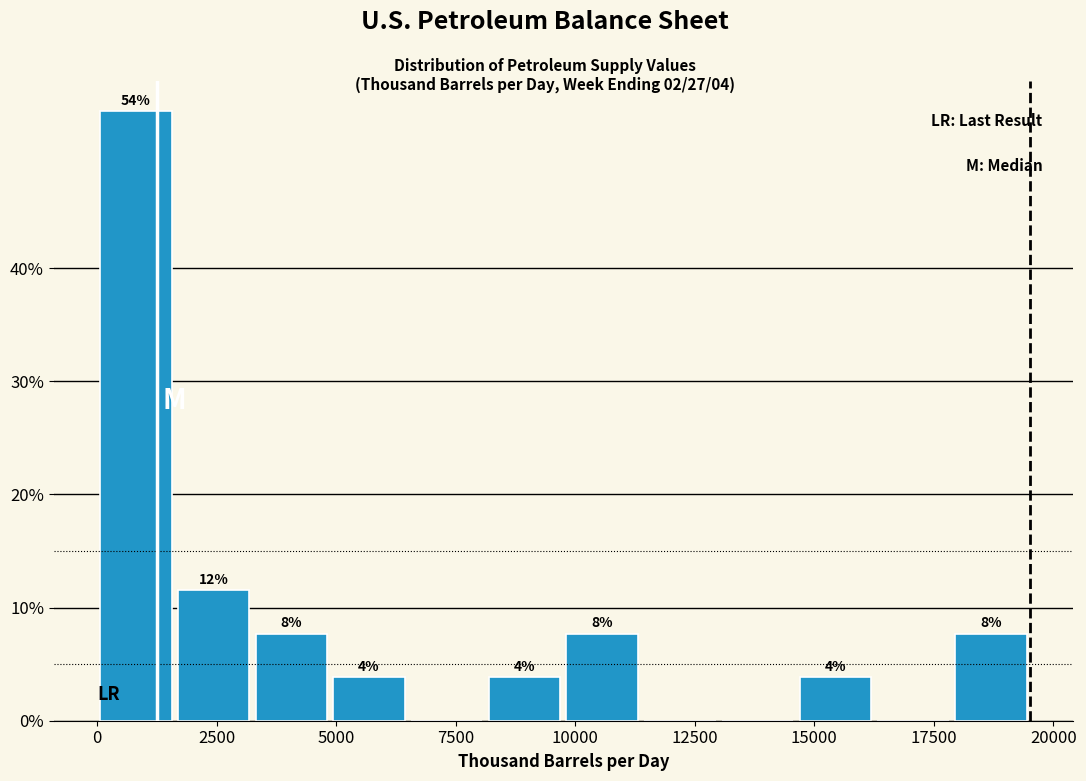

Around what value on the x-axis is the tallest bar? Give the approximate position of its centre, as read against the axis.

1000